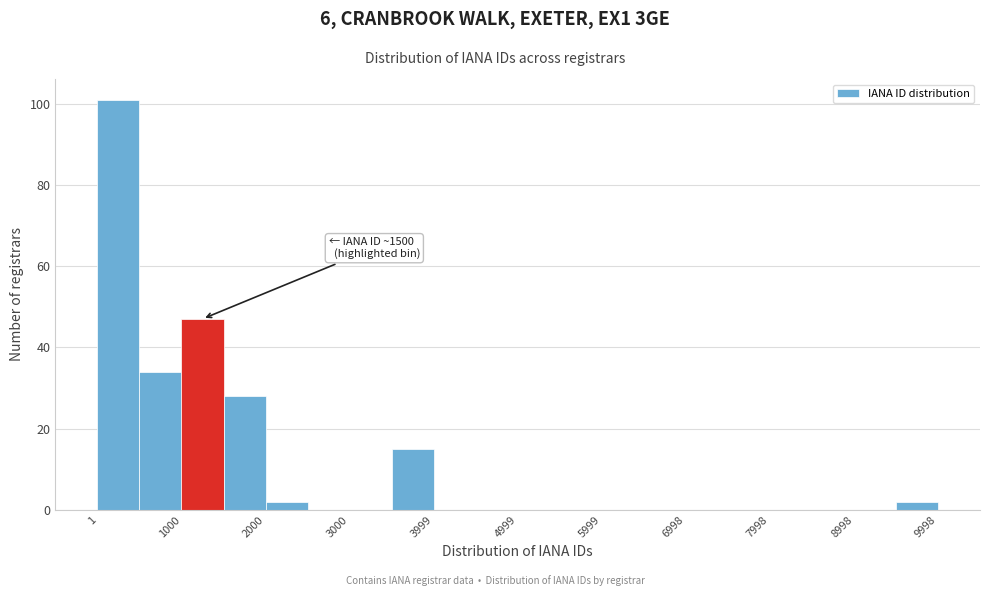

Which range on the x-axis has the tallest bar?

0 to 500